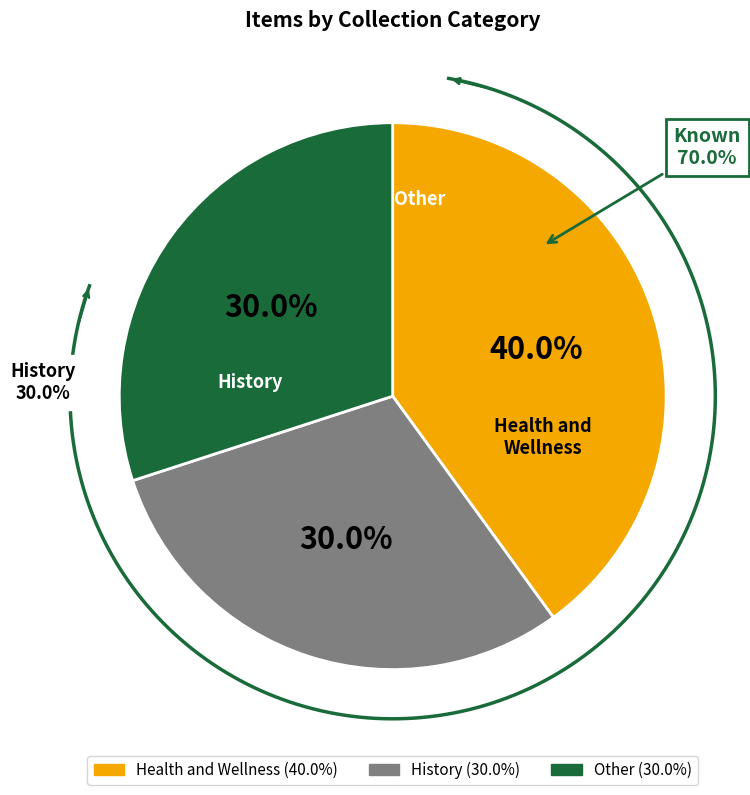

Is there a majority slice in this chart?

No